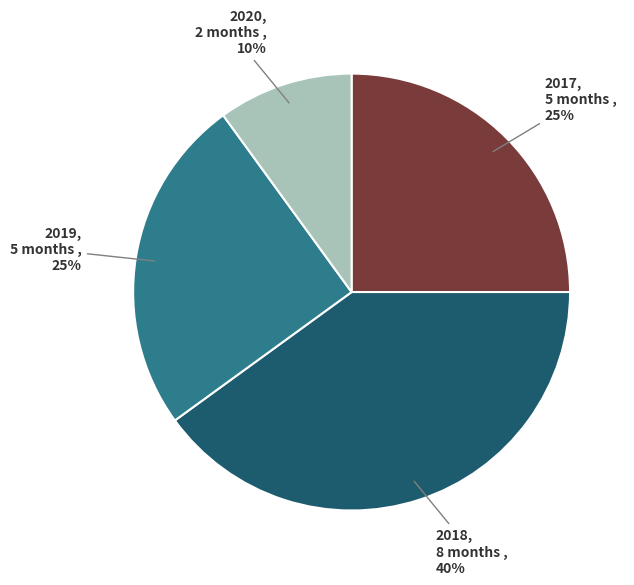

To the nearest percent, what is the average slice percentage?

25%